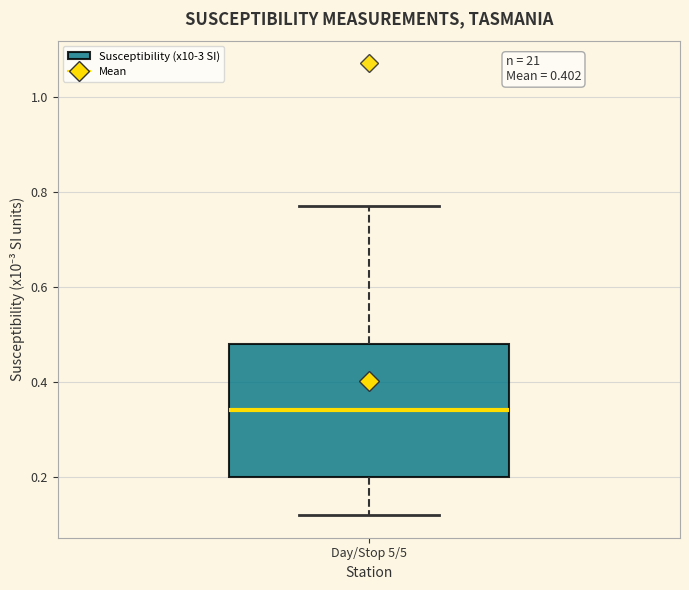

Transcribe this box plot: give where the median line is, the range the box spans, and where the two whiskers end, as read against the y-axis. The values are not printed on the chart, so give them approximately, as read against the axis.

median 0.34, box 0.20 to 0.48, whiskers 0.12 to 0.78